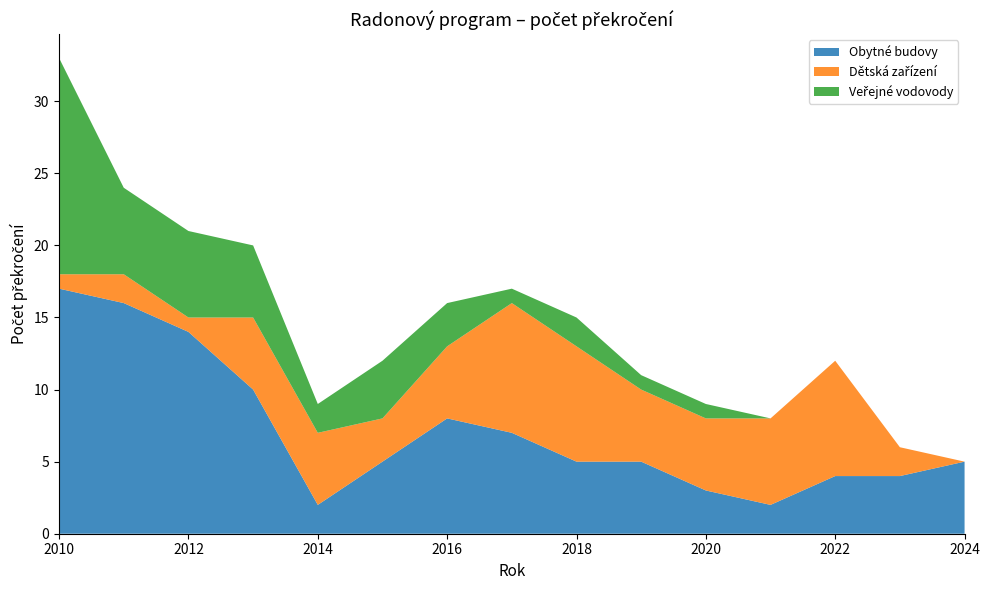

Reading right to left, list all the values displayed in this chart.

Obytné budovy: 5	4	4	2	3	5	5	7	8	5	2	10	14	16	17
Dětská zařízení: 0	2	8	6	5	5	8	9	5	3	5	5	1	2	1
Veřejné vodovody: 0	0	0	0	1	1	2	1	3	4	2	5	6	6	15